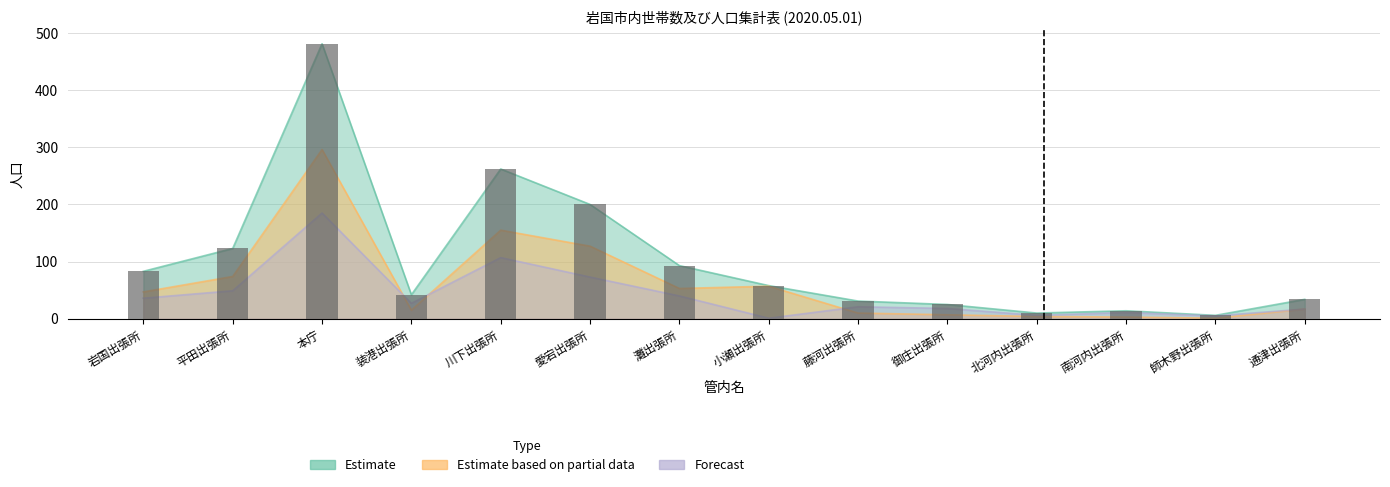

The Estimate based on partial data (Female) series shows 1 at 師木野出張所. True or false?

False